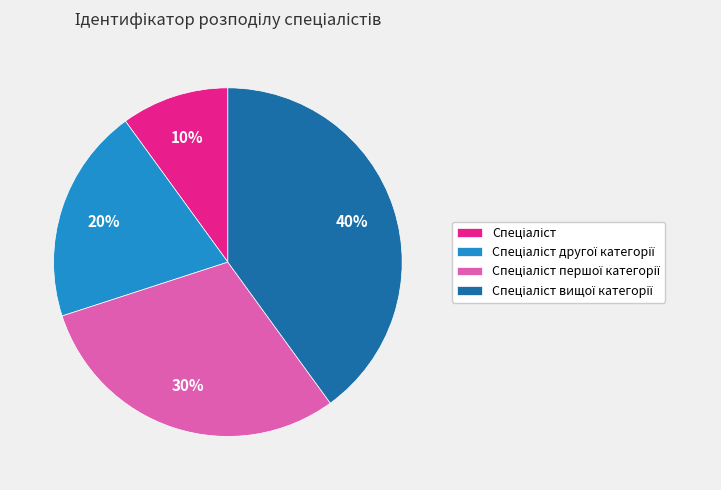

Is there a majority slice in this chart?

No